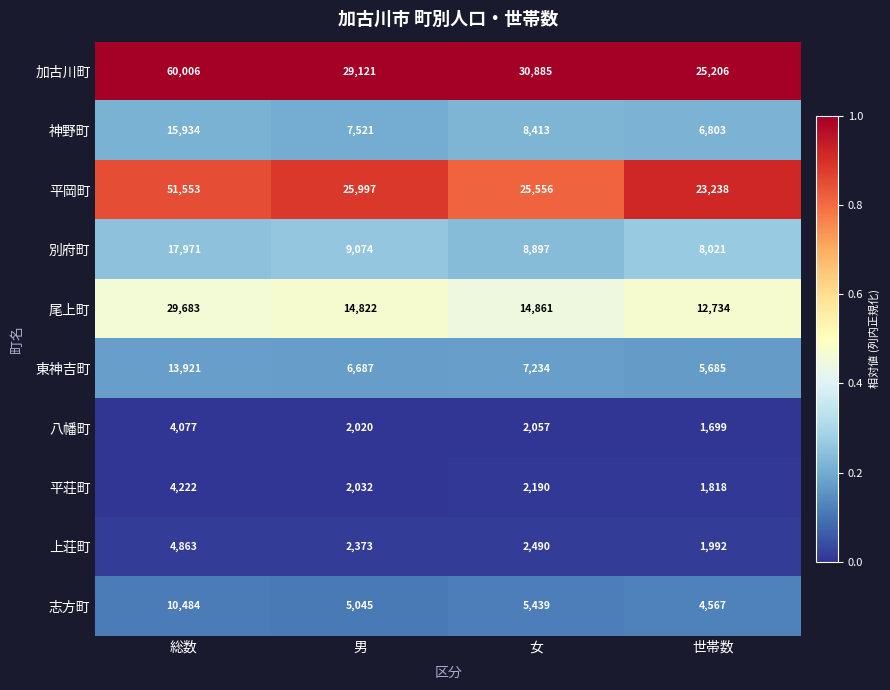

Between 男 and 女, which series saw the biggest shift?

加古川町